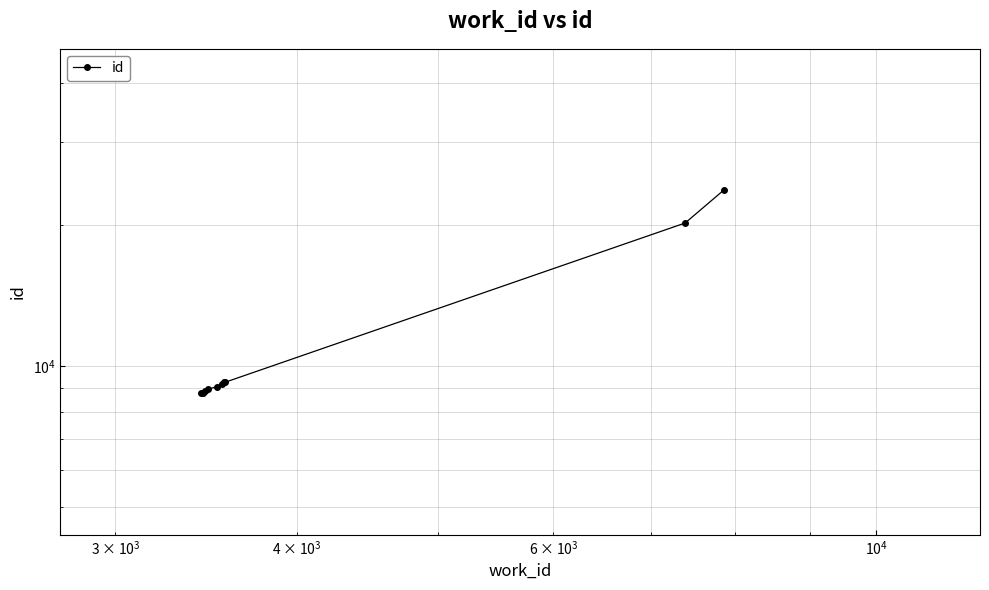

What is the smallest value displayed?

8749